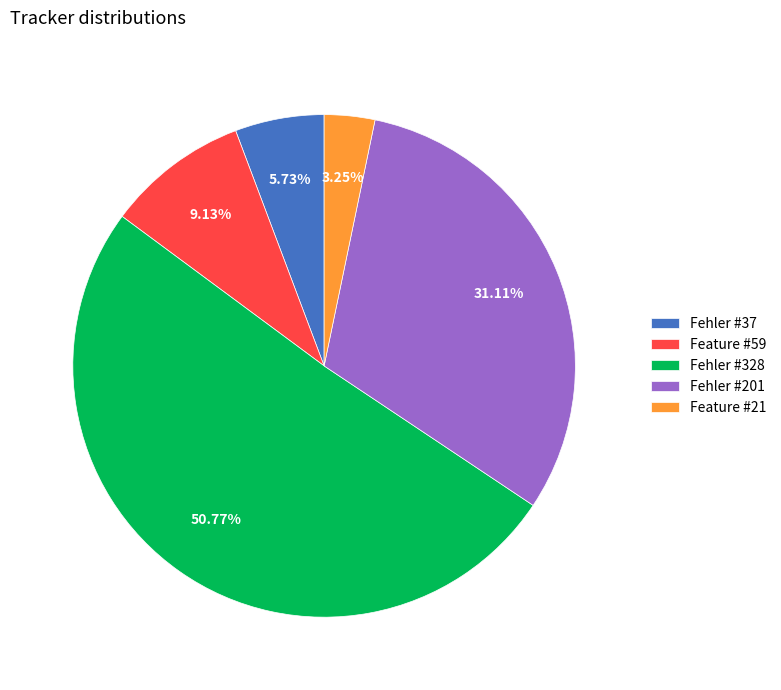

Which slice is the largest?

Fehler #328